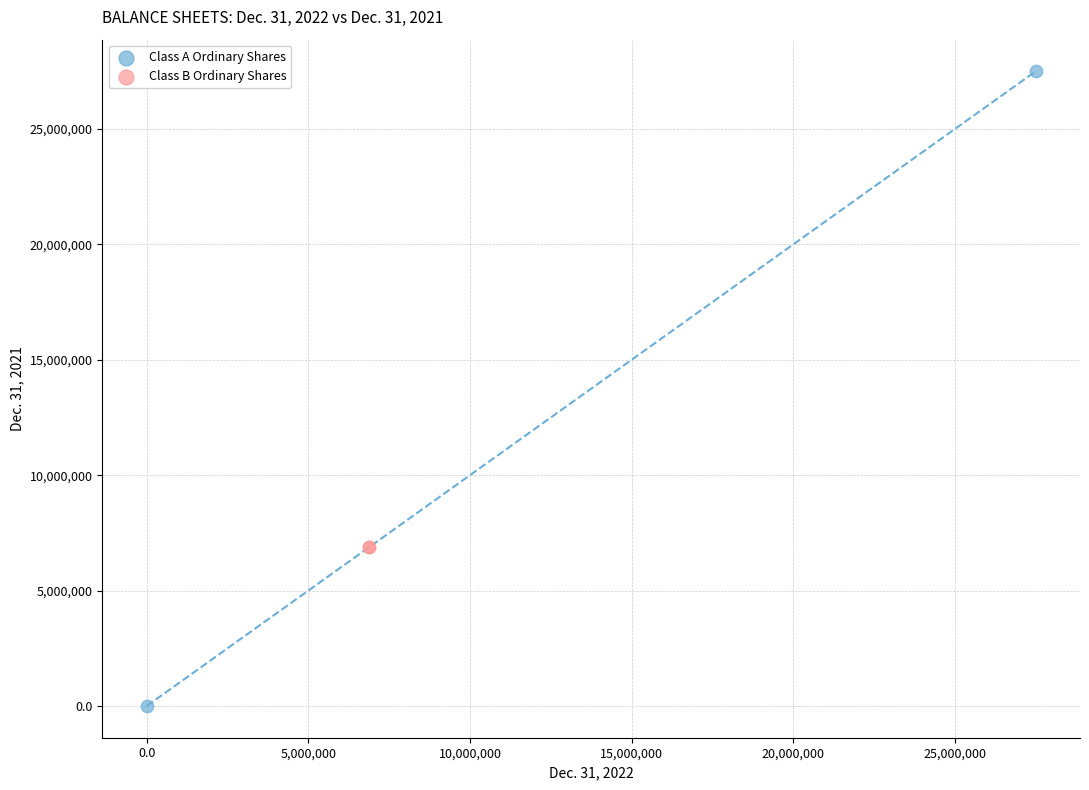

Which series reaches the minimum Y coordinate?

Class A Ordinary Shares